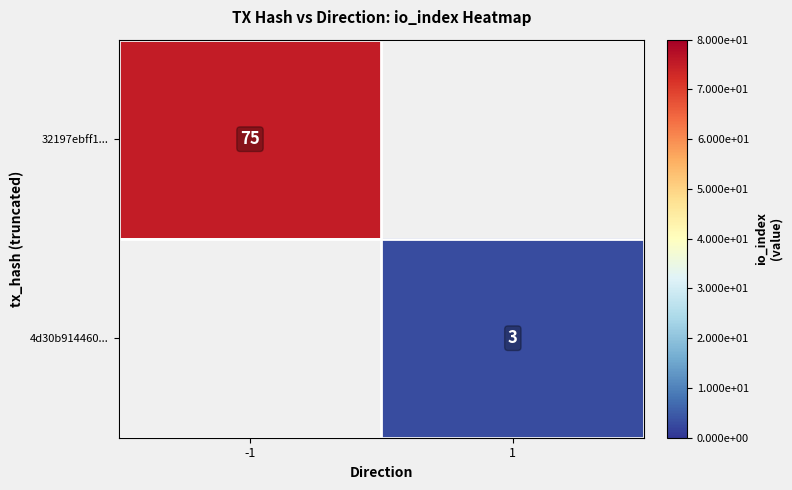

Is it true that 32197ebff1... equals 75 at -1?

True